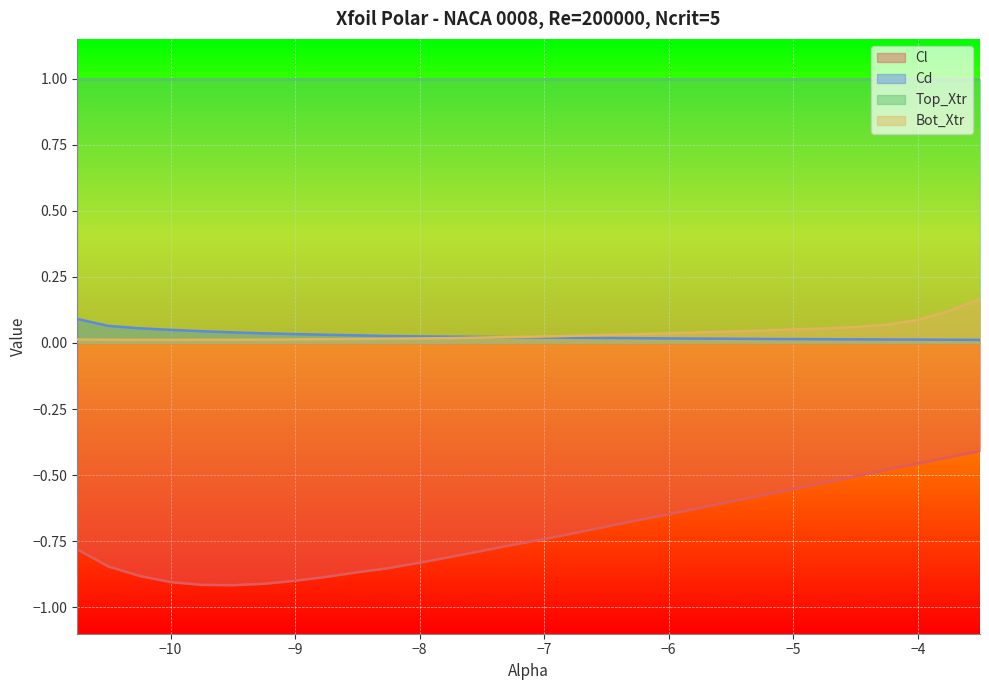

True or false: Cd and Bot_Xtr intersect in this chart.

True